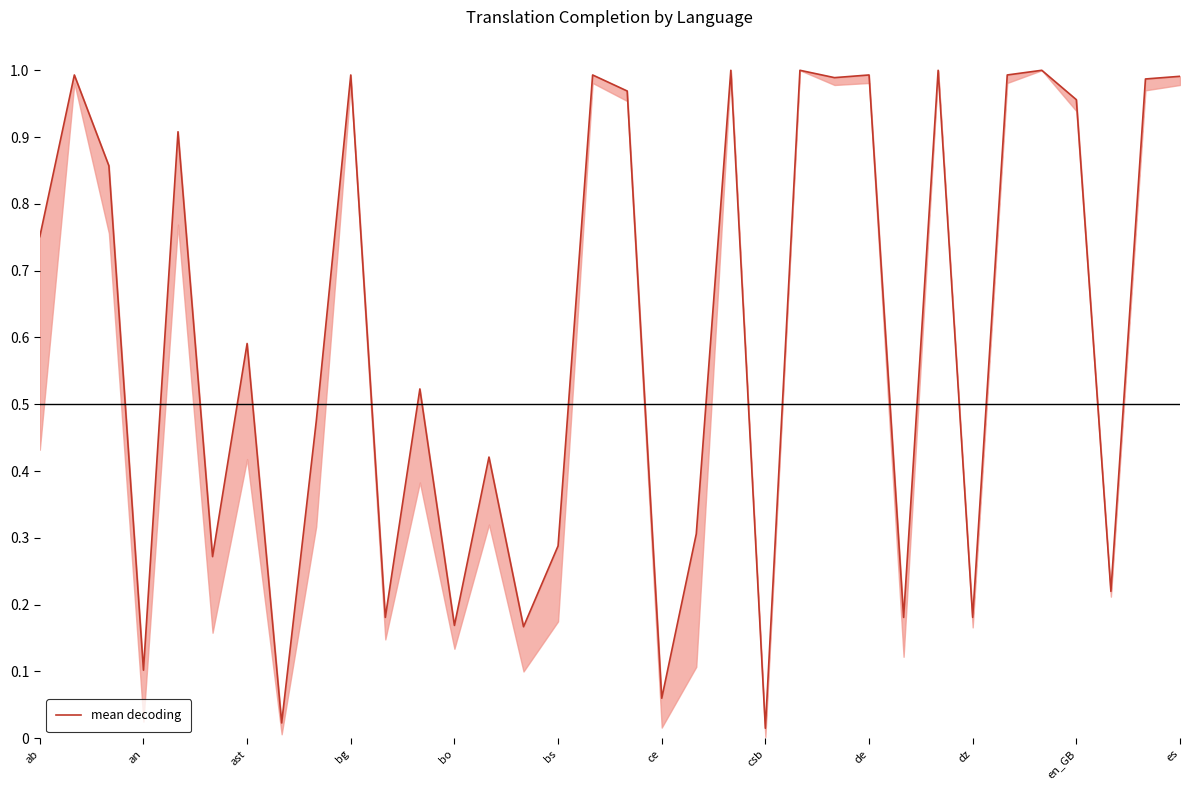

Does the chart have visible grid lines?

No